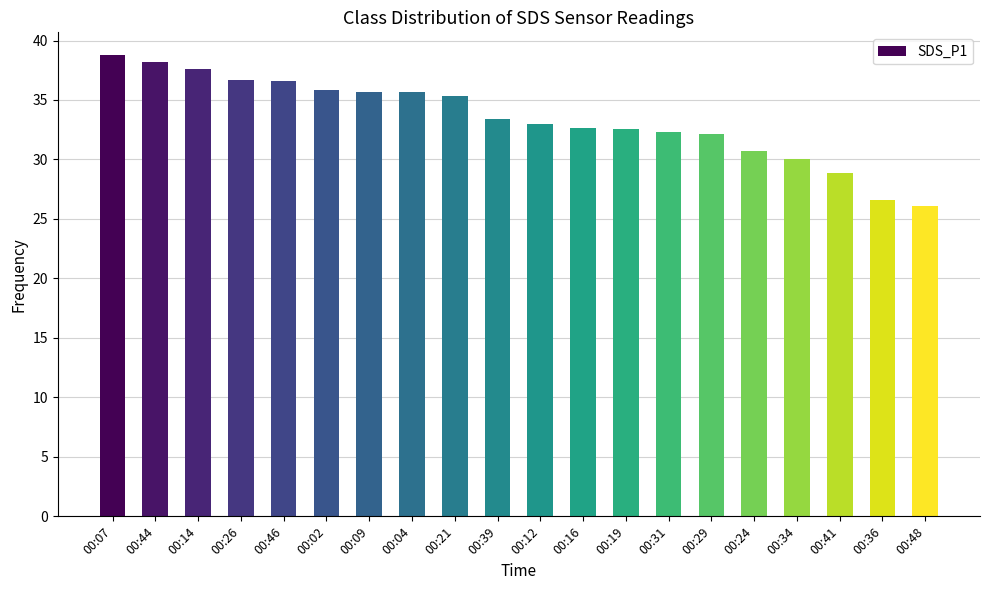

What value does the data have at 00:21?

35.4